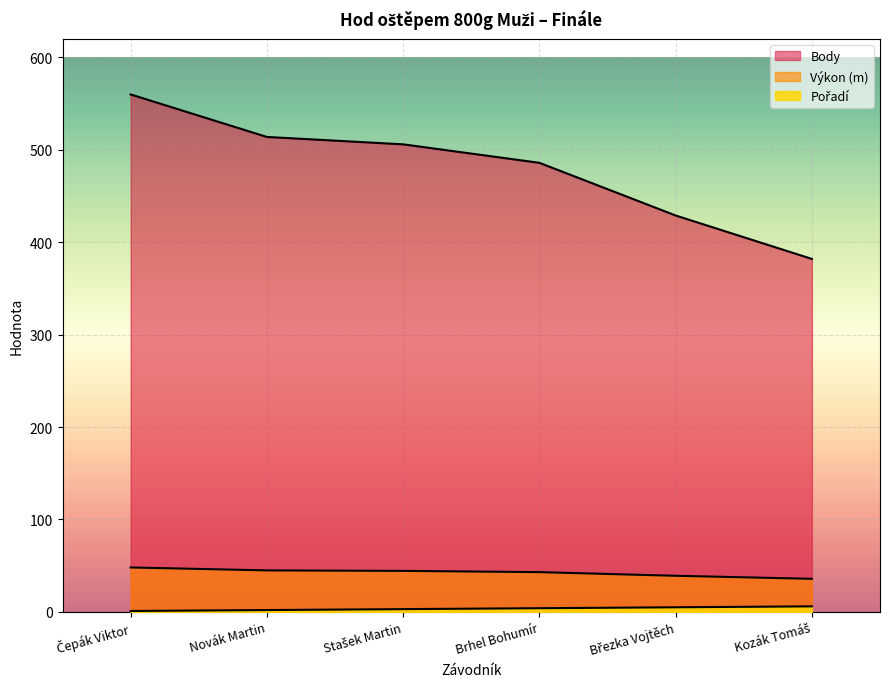

What is the smallest value displayed?

1.0